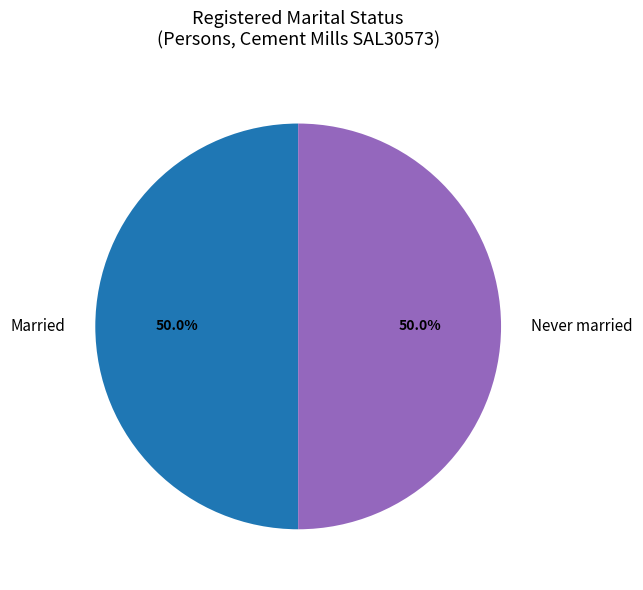

Approximately how many times larger is the value at Married compared to Never married?

1.0